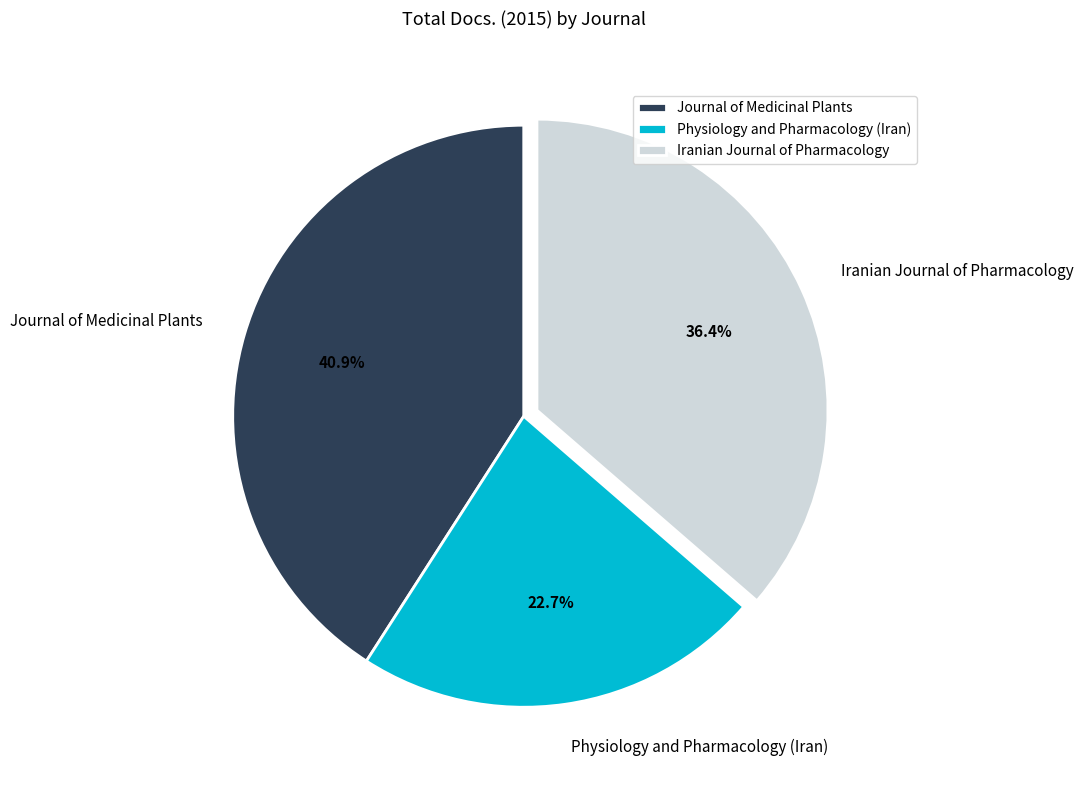

Between Iranian Journal of Pharmacology and Physiology and Pharmacology (Iran), which is larger?

Iranian Journal of Pharmacology